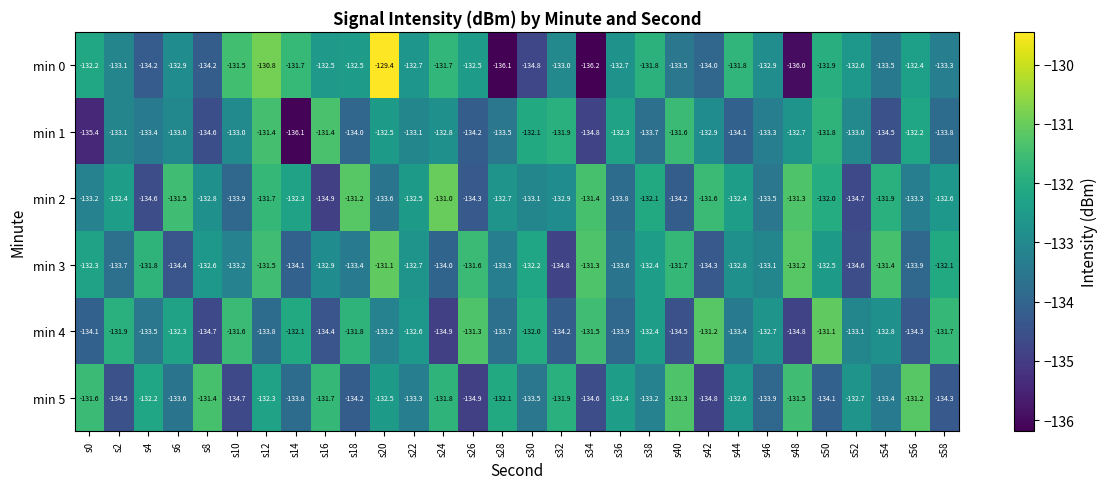

What is the sum of all min 5 values?

-3990.0